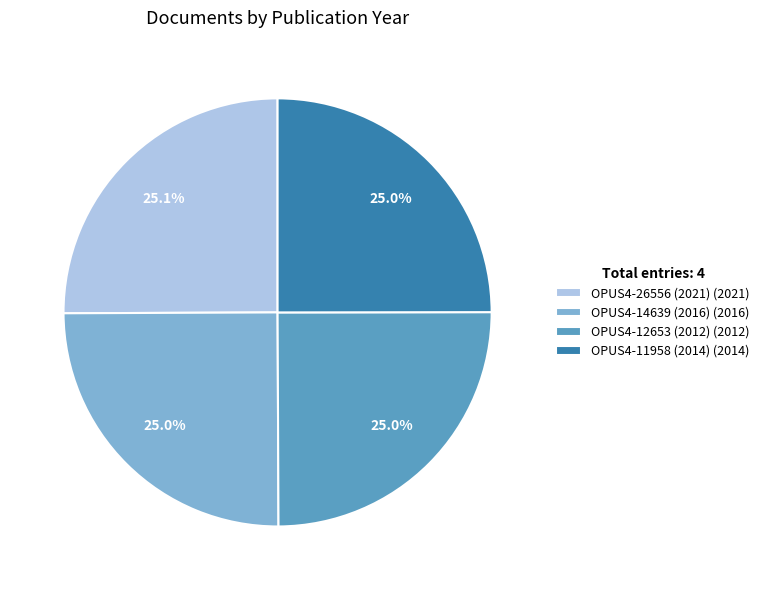

Combined, what portion of the pie is OPUS4-11958 (2014) (2014) and OPUS4-26556 (2021) (2021)?

50.0%